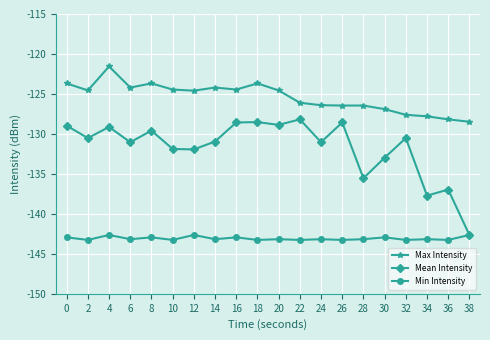

What is the value of the Max Intensity point at the 2nd from the left?

-124.6